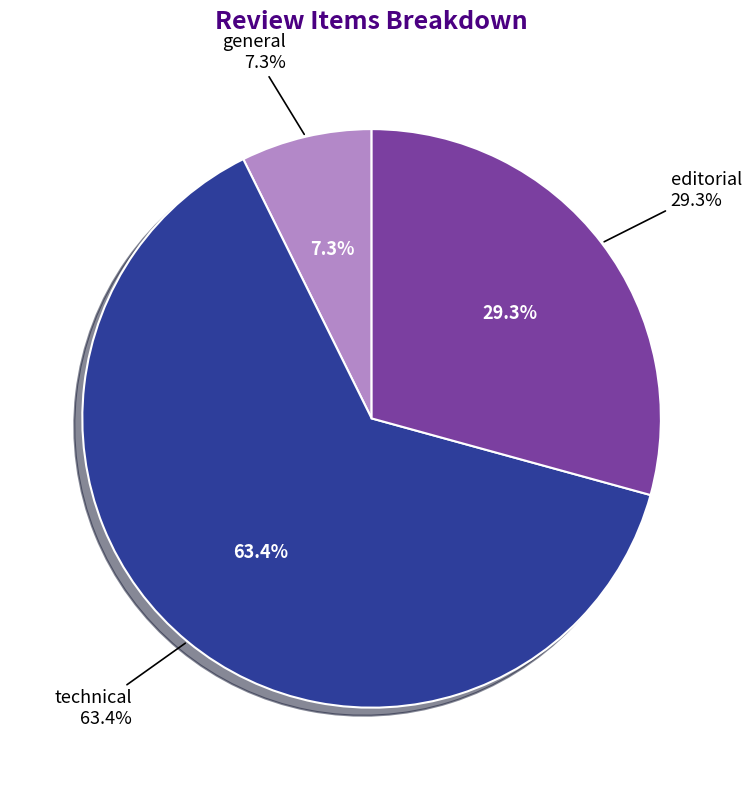

To the nearest percent, what is the combined percentage of technical and general?

71%